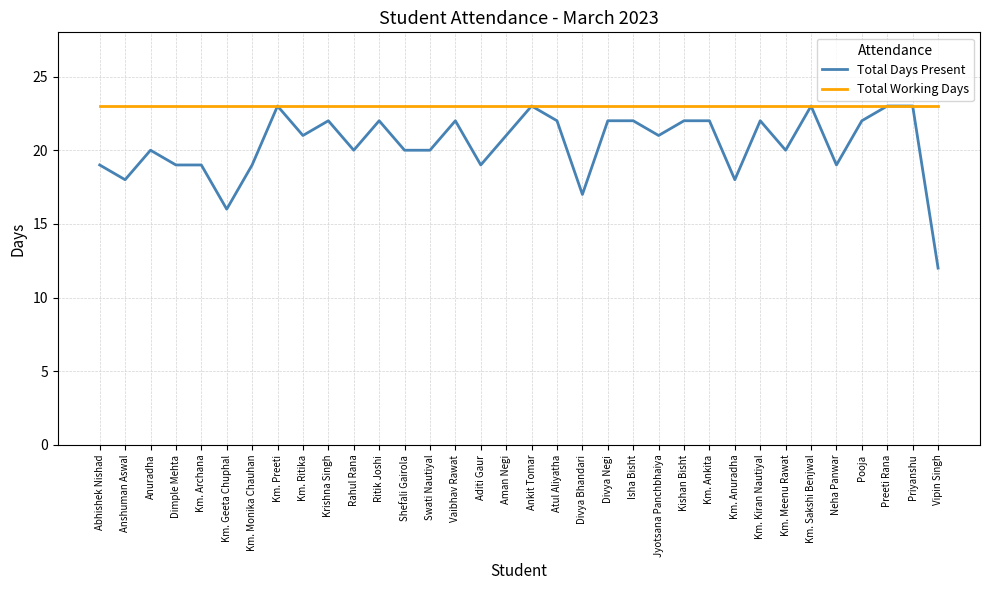

The value of Total Working Days at Anuradha is 23. True or false?

True